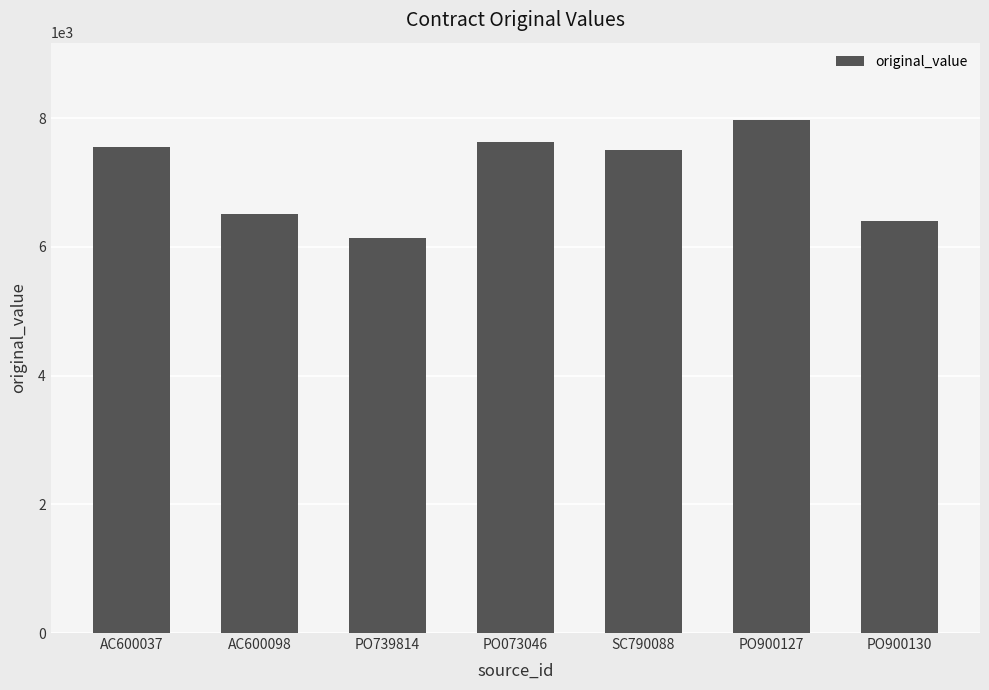

What is the value of the 7th bar from the left?

6400.0